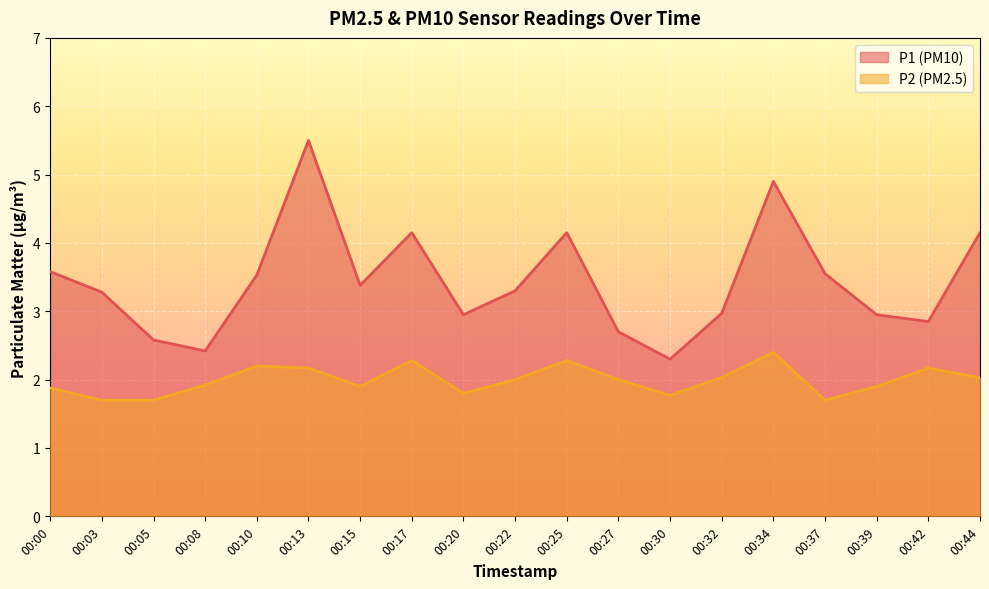

Reading right to left, transcribe all the data shown in this chart.

P1: 4.2	2.9	3.0	3.5	4.9	3.0	2.3	2.7	4.2	3.3	3.0	4.2	3.4	5.5	3.5	2.4	2.6	3.3	3.6
P2: 2.0	2.2	1.9	1.7	2.4	2.0	1.8	2.0	2.3	2.0	1.8	2.3	1.9	2.2	2.2	1.9	1.7	1.7	1.9